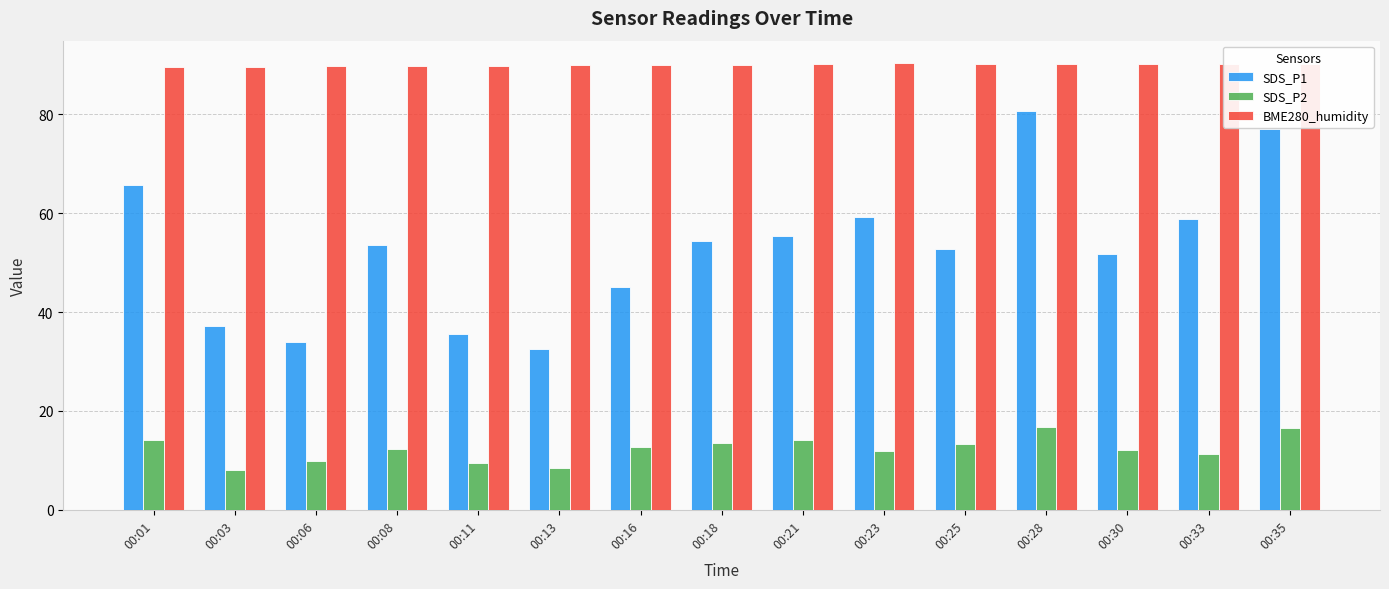

What is the maximum value for SDS_P1?

80.6